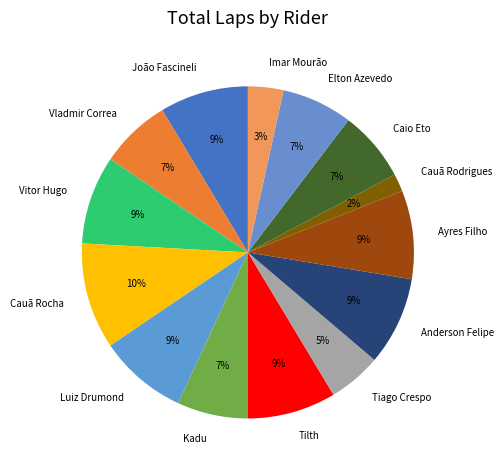

Do Cauã Rodrigues and Caio Eto together represent more than half of the pie?

No